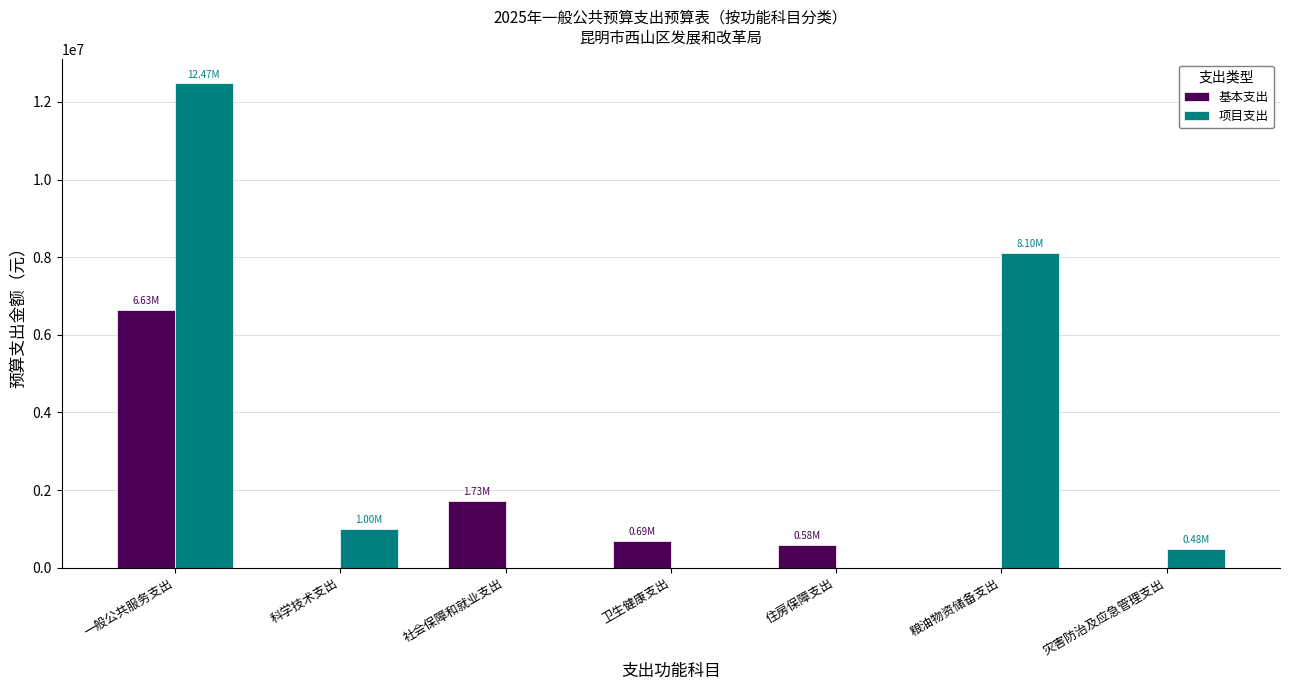

At which category is the sum across all series the highest?

一般公共服务支出